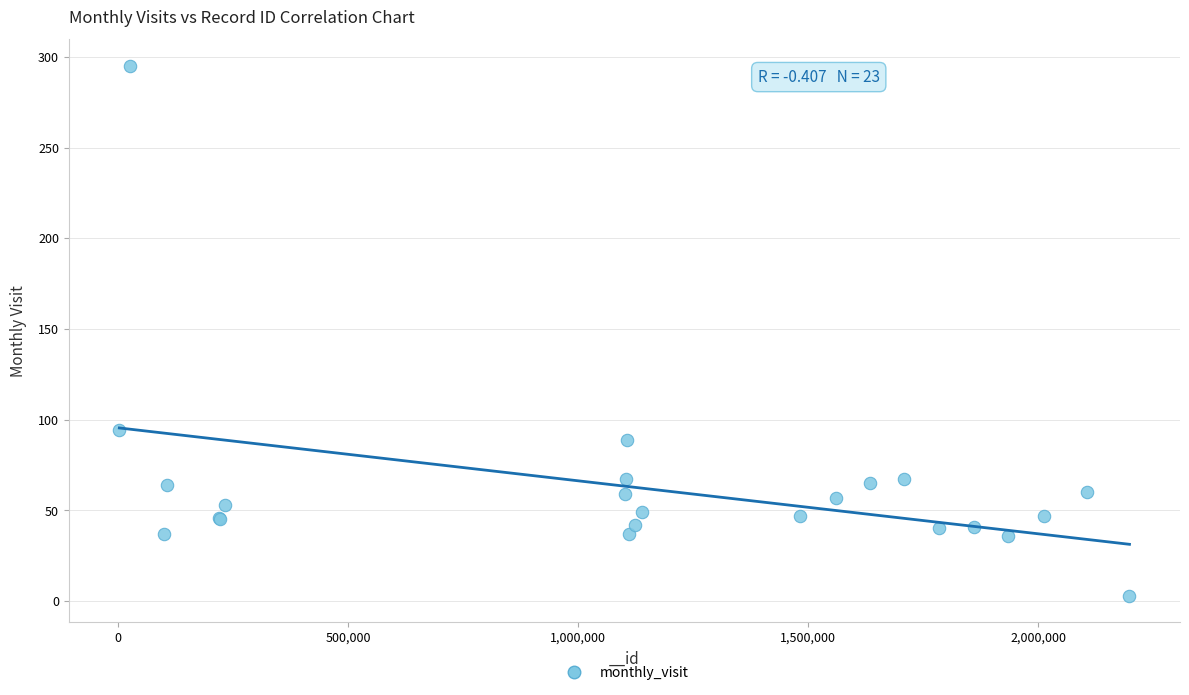

What Y value in the scatter plot is closest to 149?

94